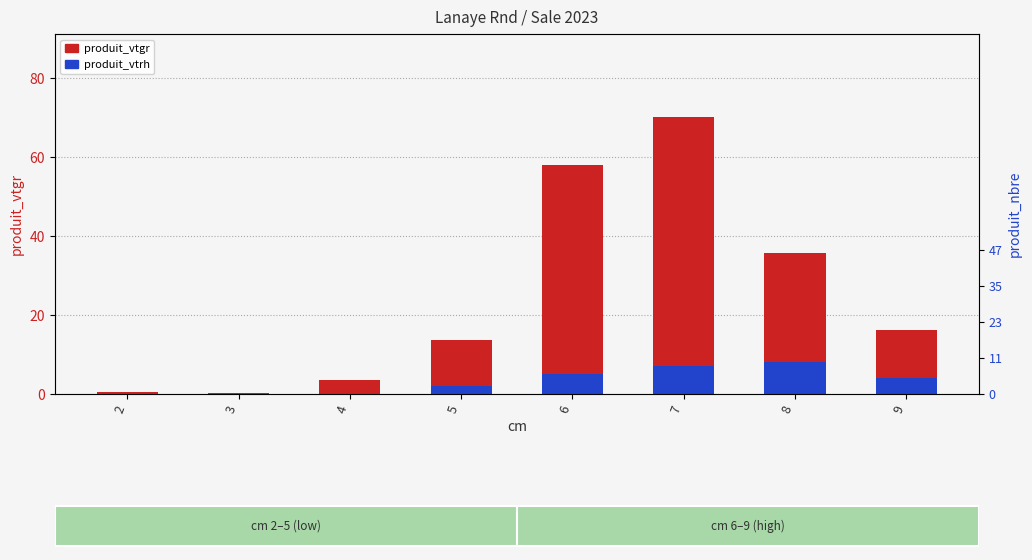

Is it true that produit_vtgr equals 1.0 at 4?

False